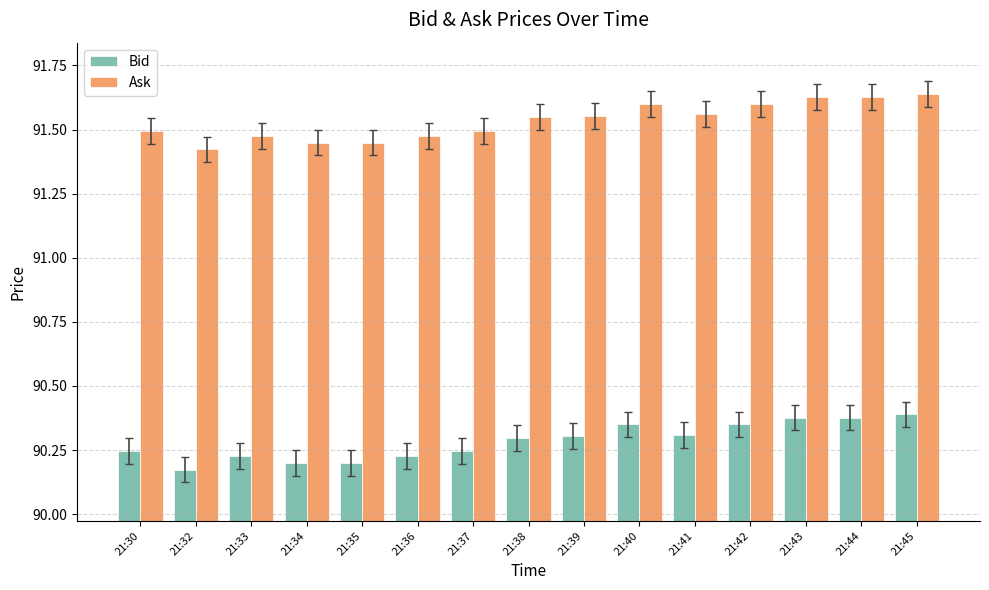

What is the total value across all series at 21:44?

182.0